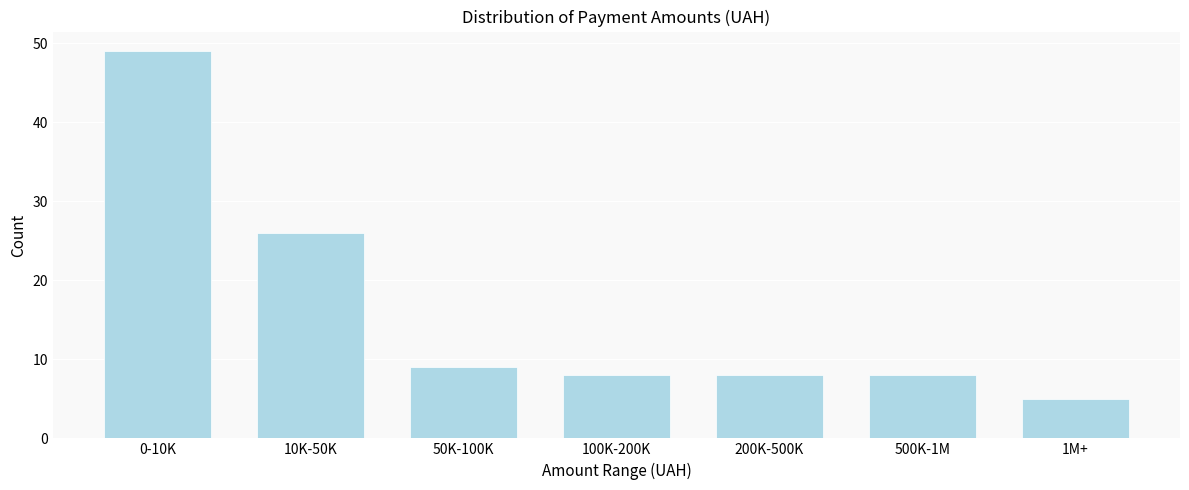

Reading left to right, transcribe all the data shown in this chart.

0-10K=49	10K-50K=26	50K-100K=9	100K-200K=8	200K-500K=8	500K-1M=8	1M+=5